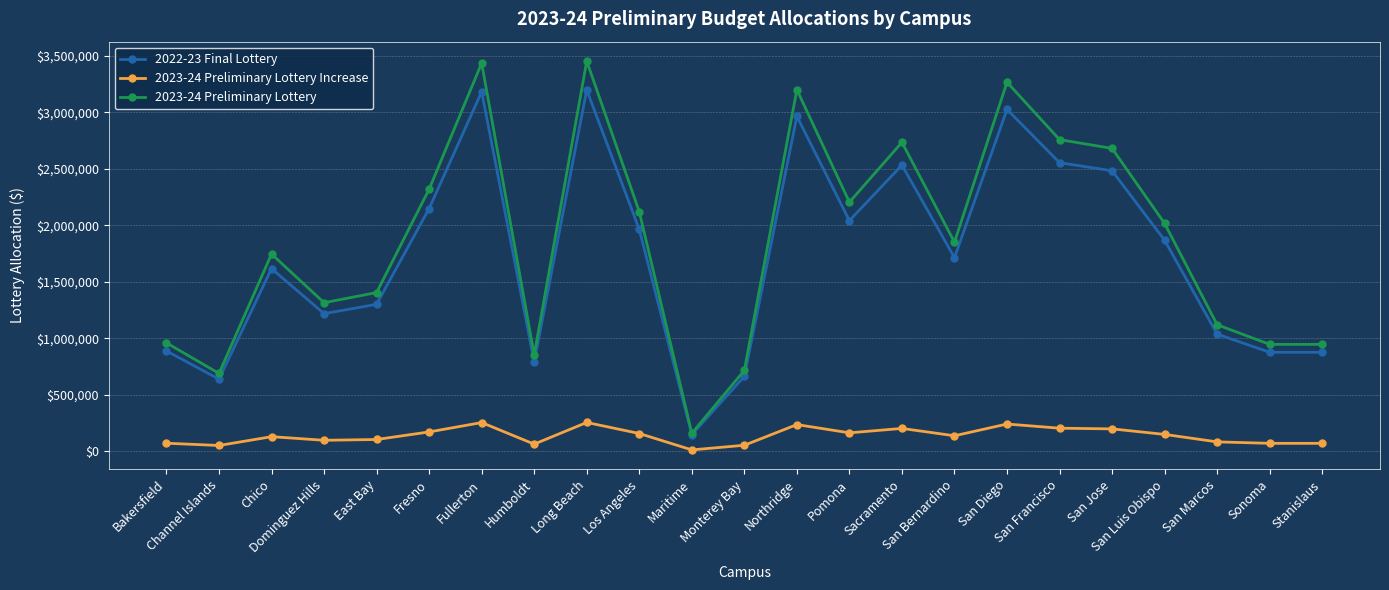

At San Marcos, list the series in order from largest to smallest.

2023-24 Preliminary Lottery, 2022-23 Final Lottery, 2023-24 Preliminary Lottery Increase